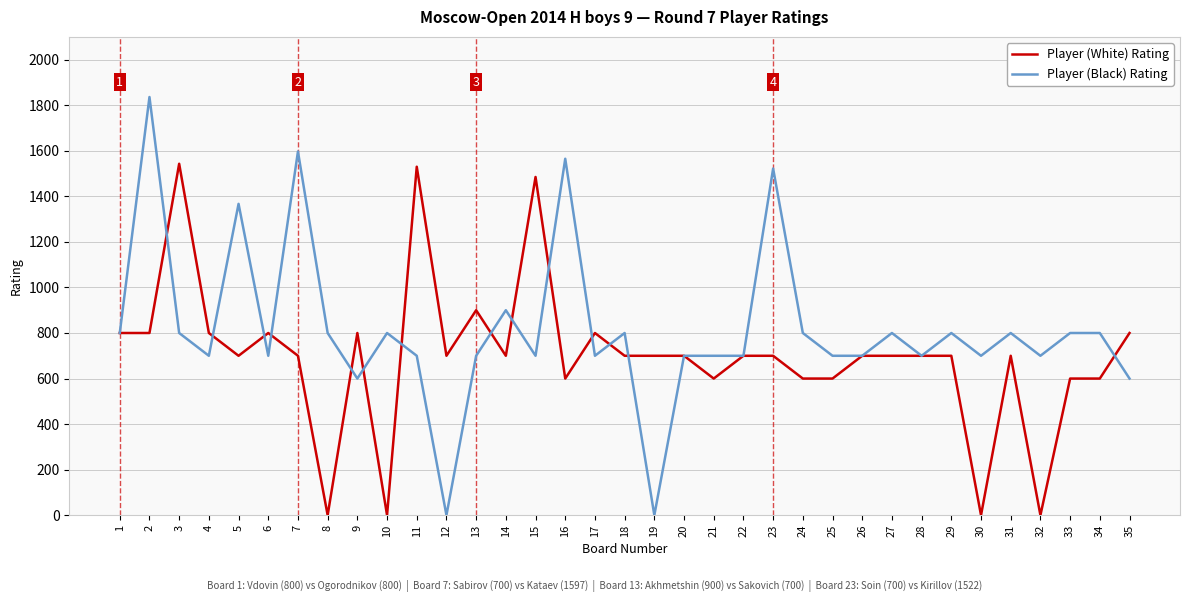

Which category has the highest value across all series?

2